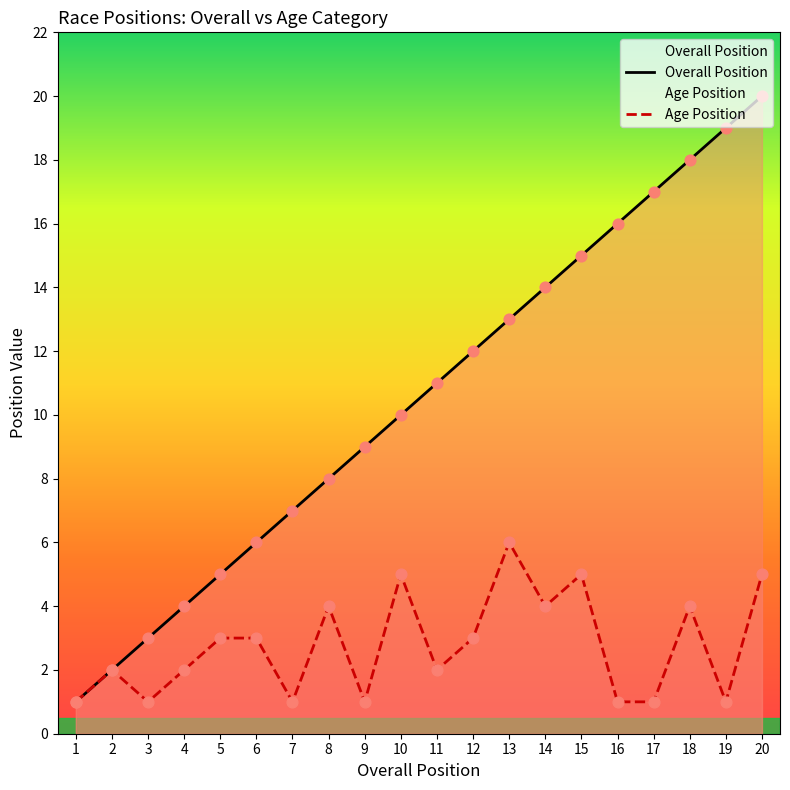

At which category is the sum across all series the highest?

20